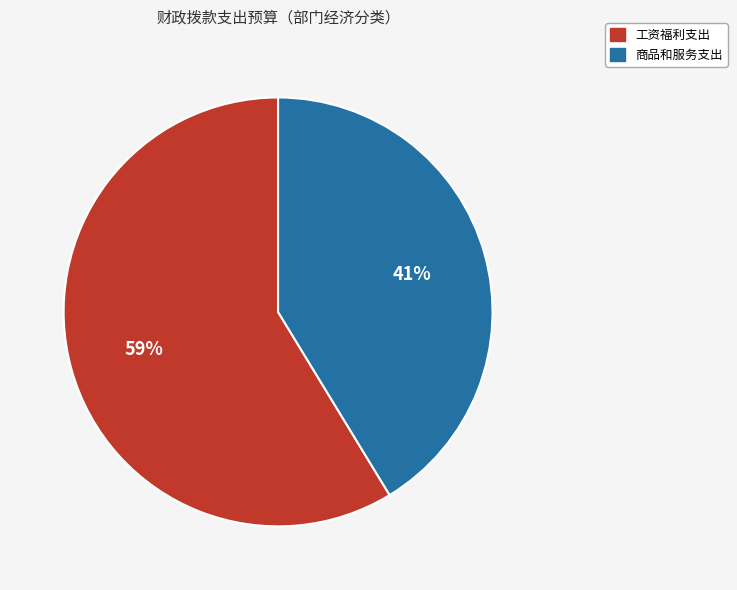

How many slices are in this pie chart?

2